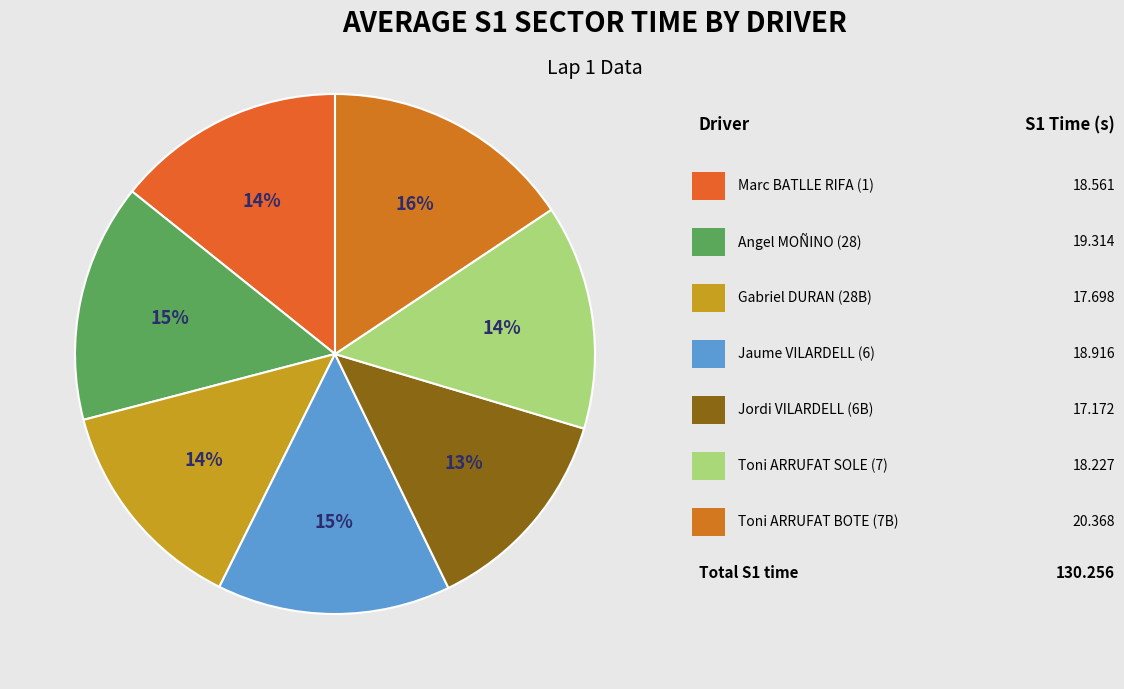

Count the number of slices in the pie.

7